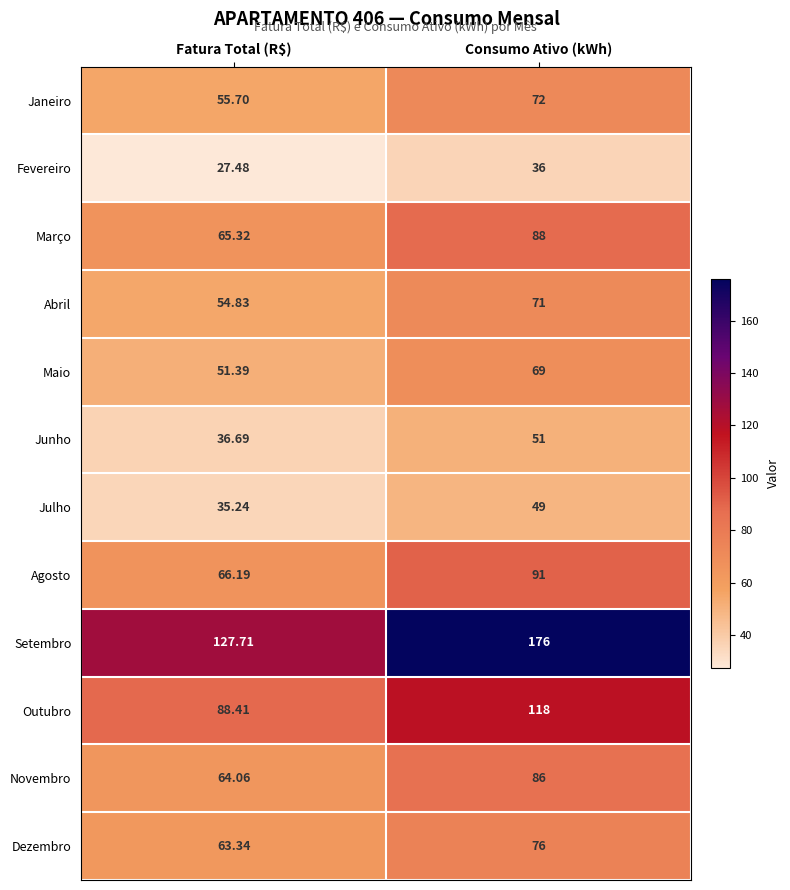

Which series has the largest range (max minus min)?

Setembro